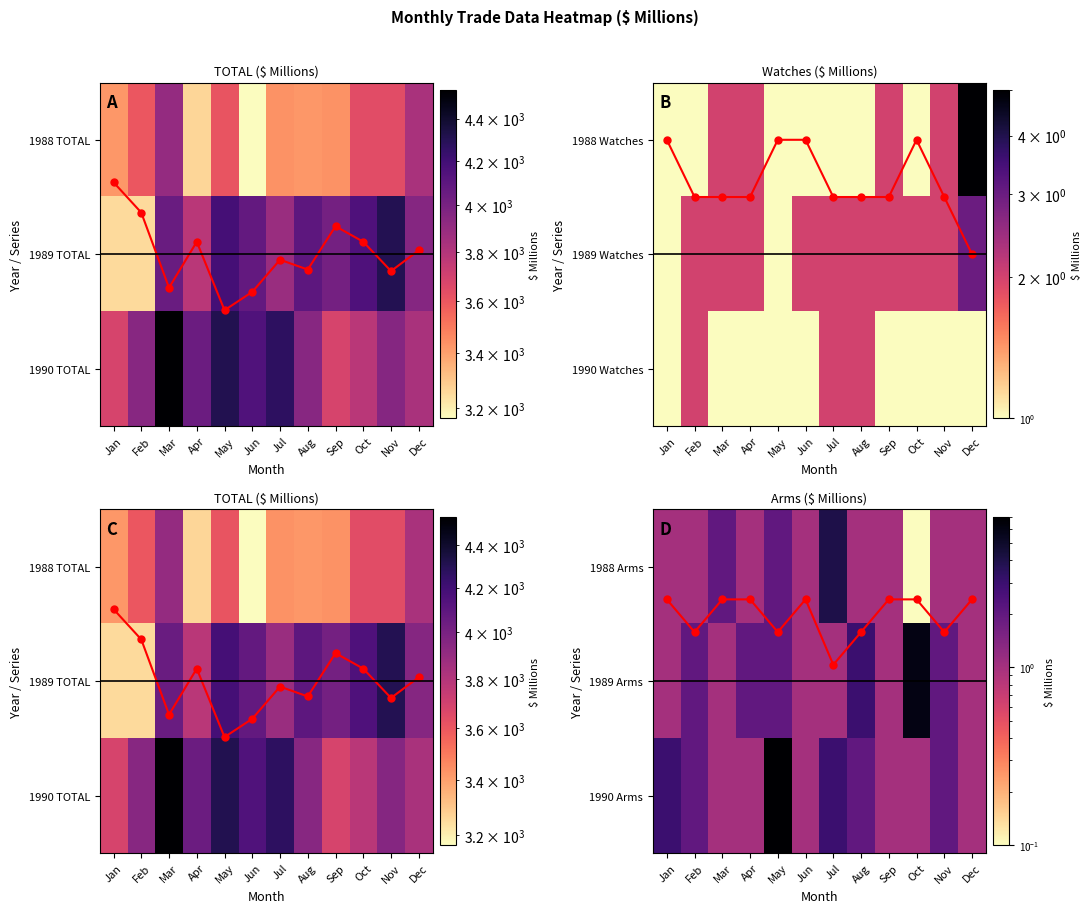

What is the difference between the highest and lowest values at Nov?

1.4